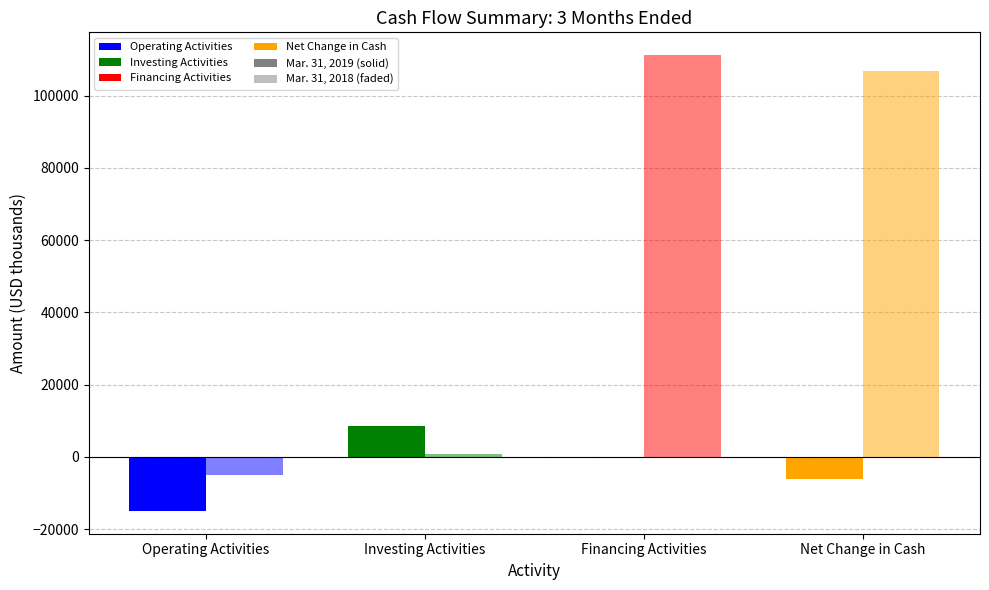

What is the label of the 1st bar from the left?

Operating Activities